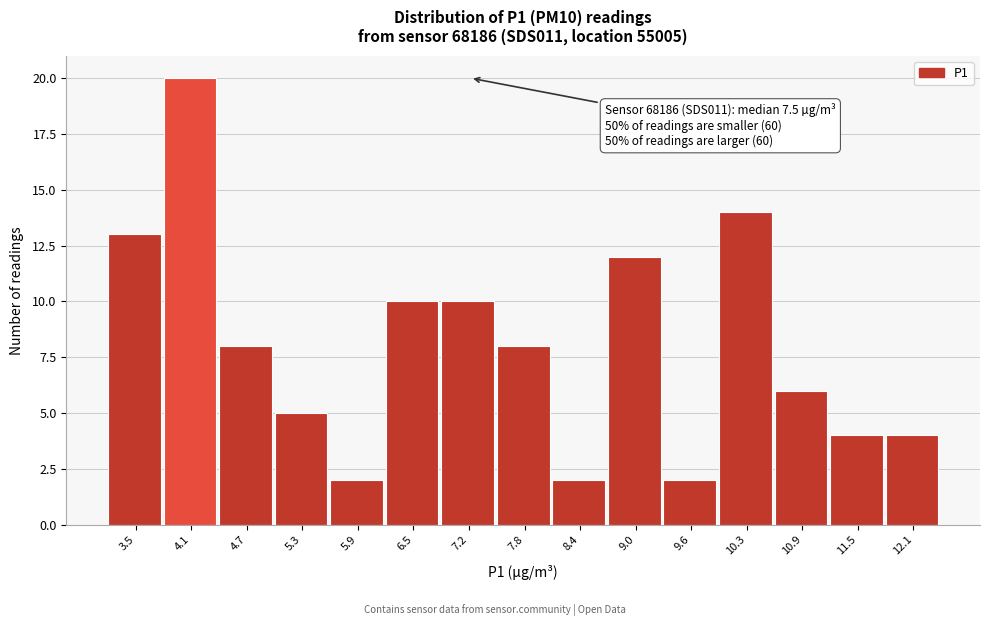

Reading right to left, transcribe all the data shown in this chart.

4	4	6	14	2	12	2	8	10	10	2	5	8	20	13